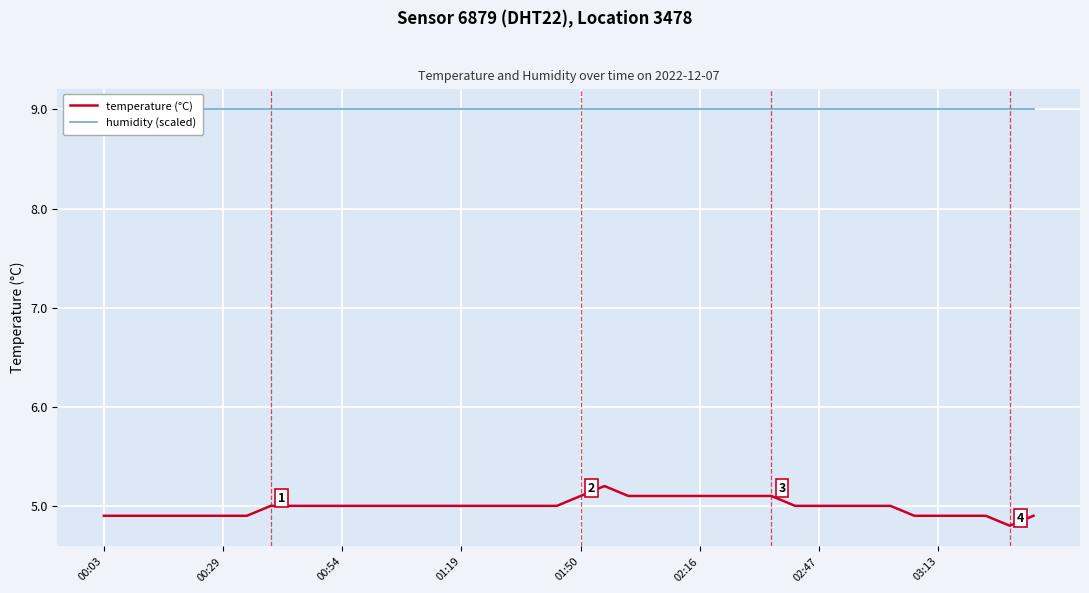

True or false: humidity (scaled) and temperature (°C) intersect in this chart.

False